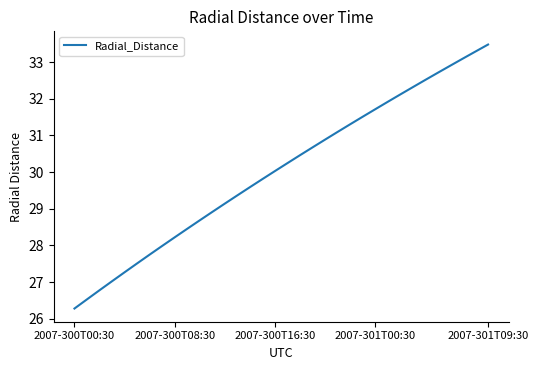

True or false: there are more than 1 points higher than both neighbors.

False